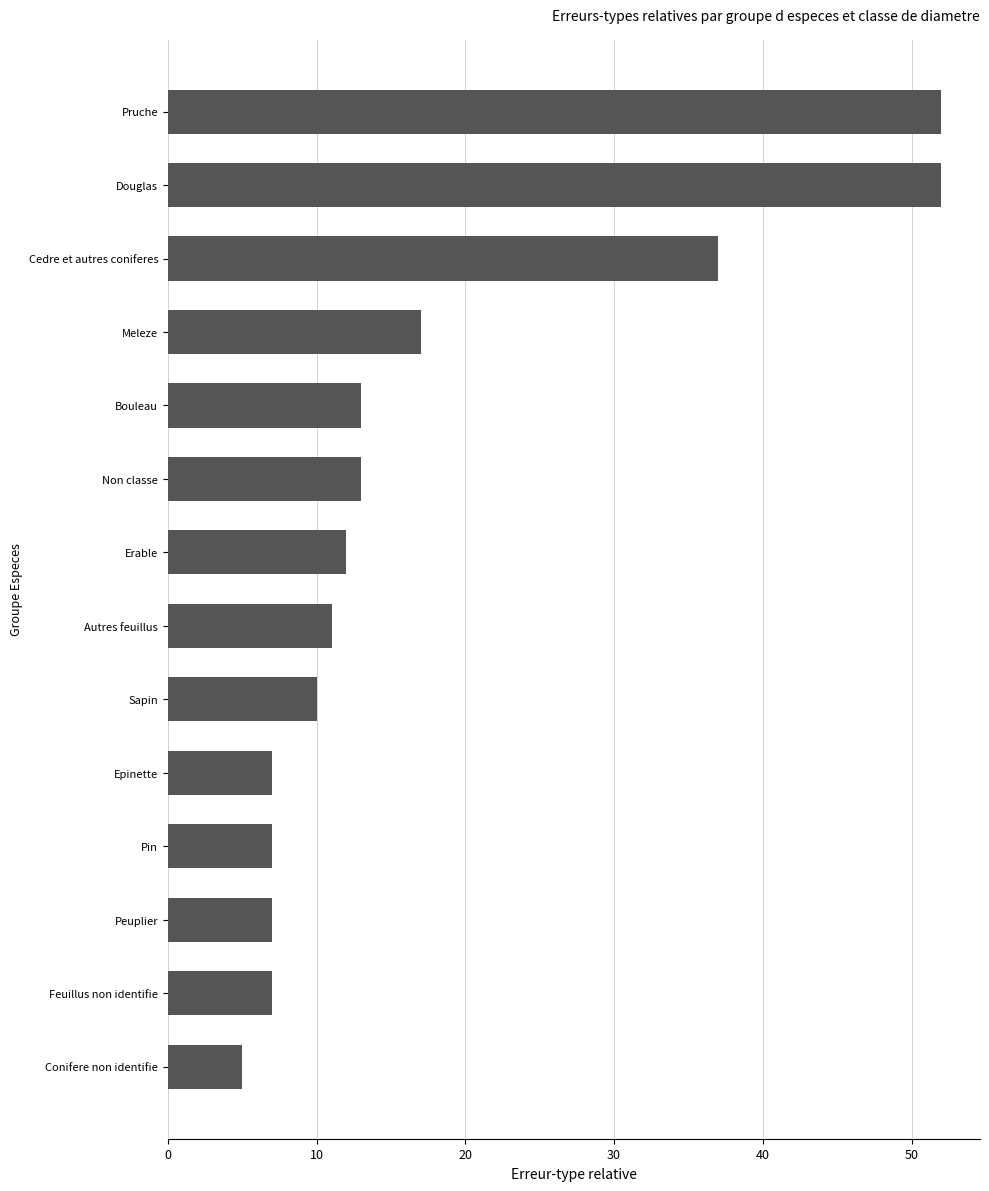

What is the sum of the values at Autres feuillus and Peuplier?

18